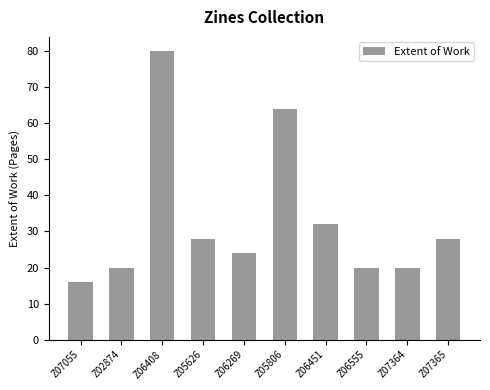

What is the sum of the values at Z02874 and Z07055?

36